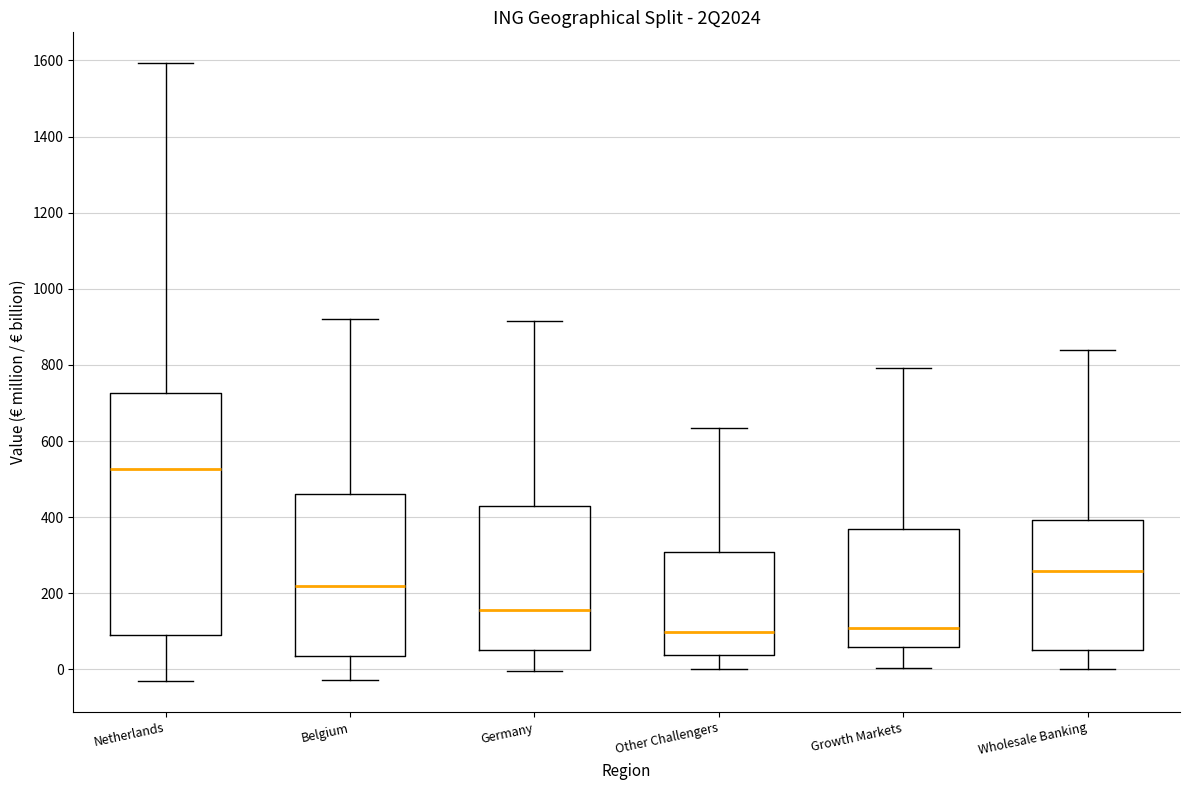

Which box is the tallest, from its lower edge to its upper edge?

Netherlands